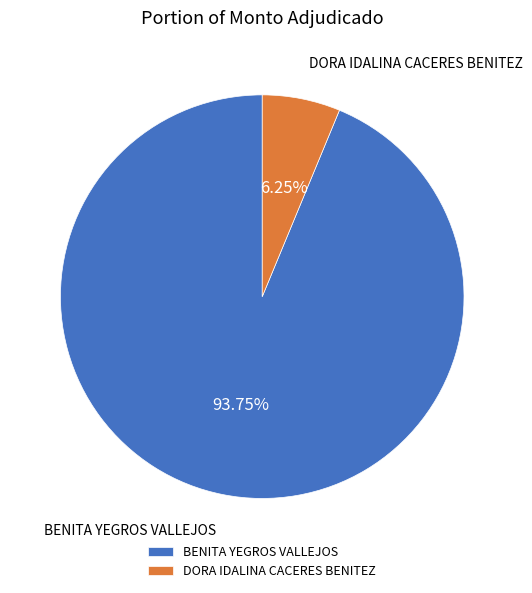

Rank the categories by value from lowest to highest.

DORA IDALINA CACERES BENITEZ, BENITA YEGROS VALLEJOS